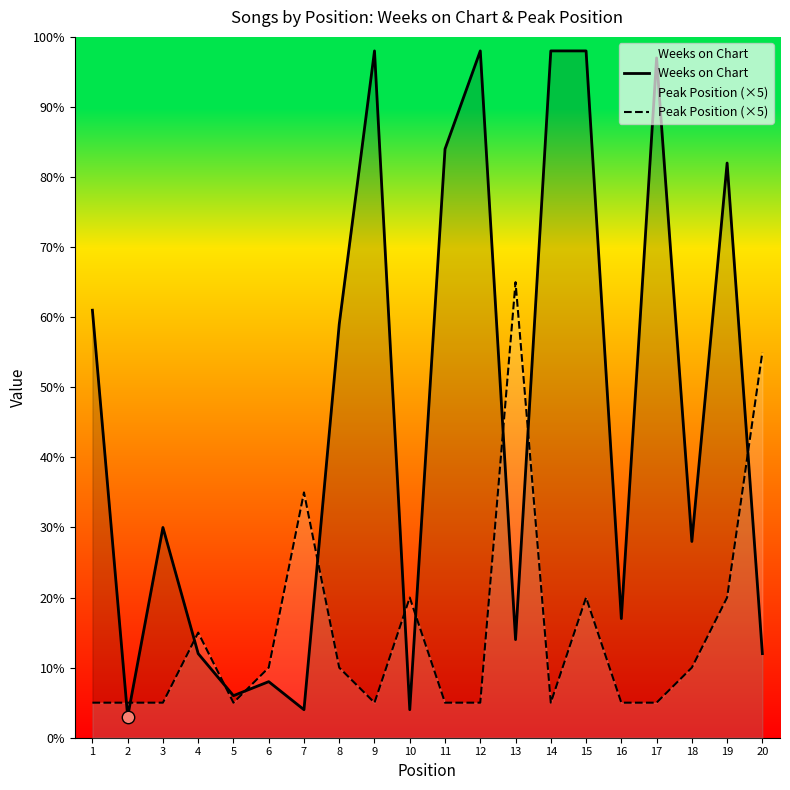

What is the total value across all series at 3?

35